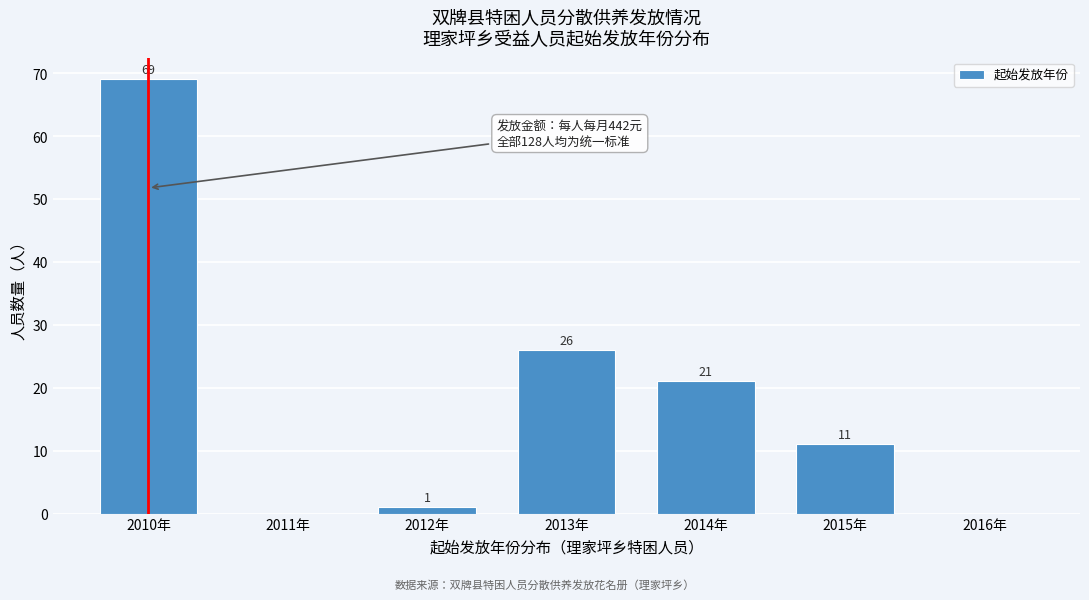

Which range on the x-axis has the tallest bar?

2009.5 to 2010.5